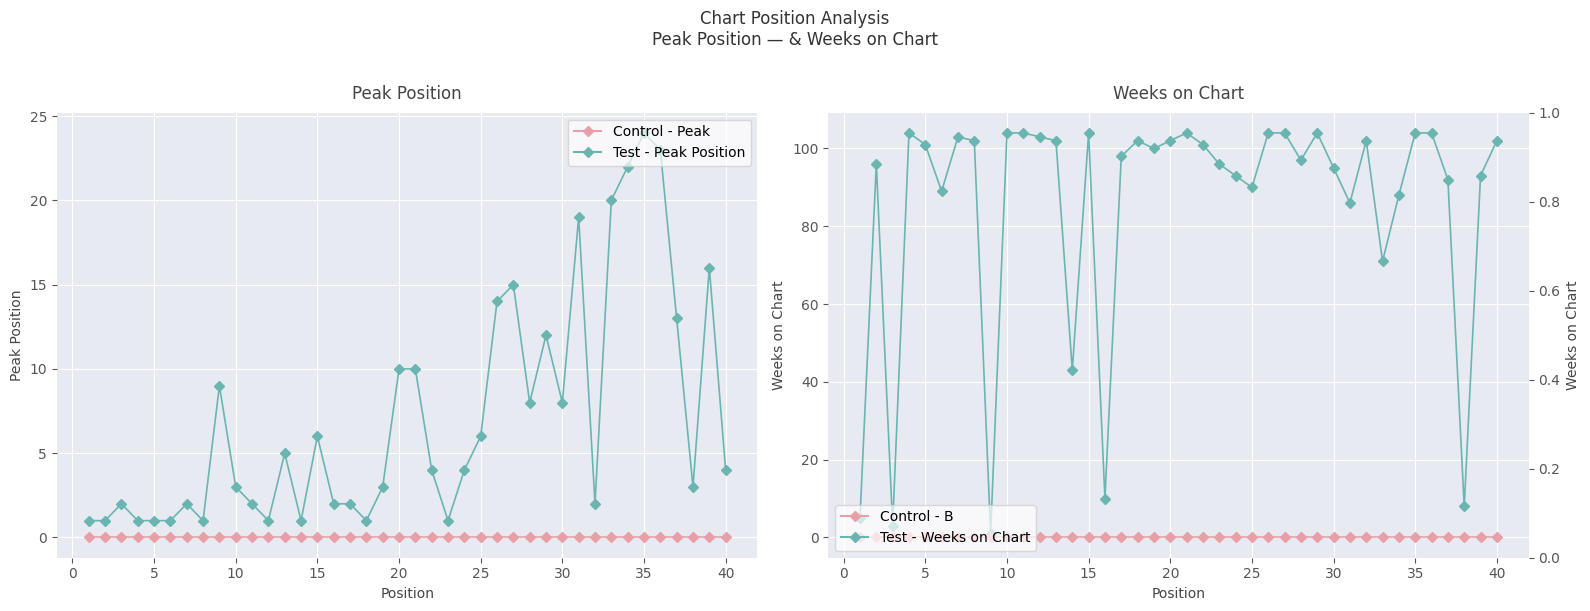

Is the value of Weeks on Chart at 33 greater than the value of Peak Position at 29?

Yes